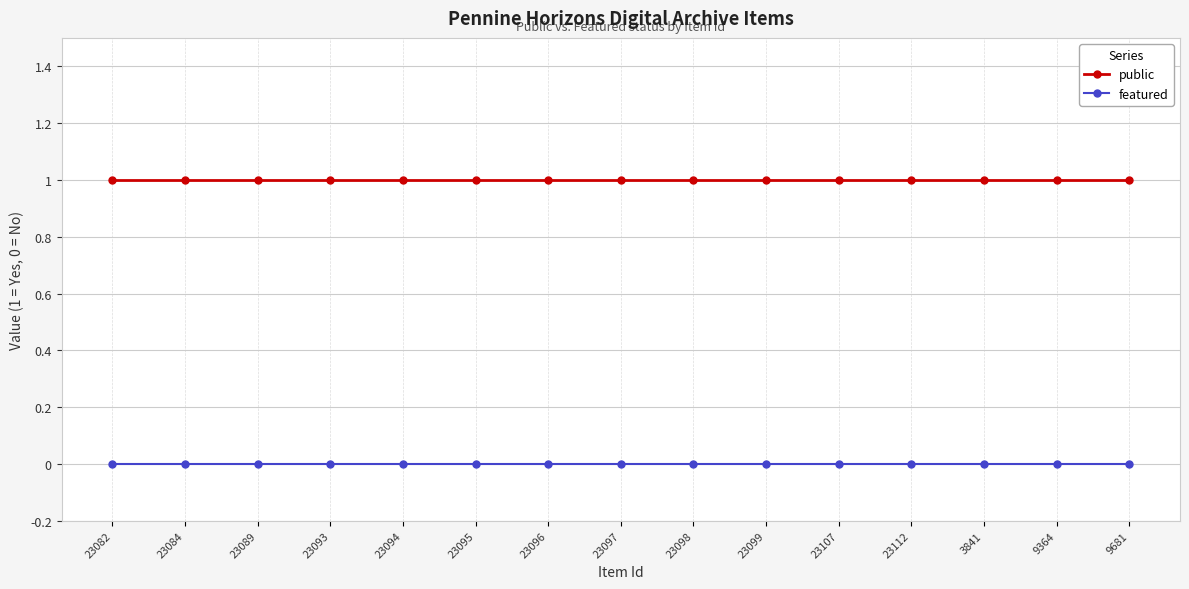

Is it true that public equals 1 at 23096?

True